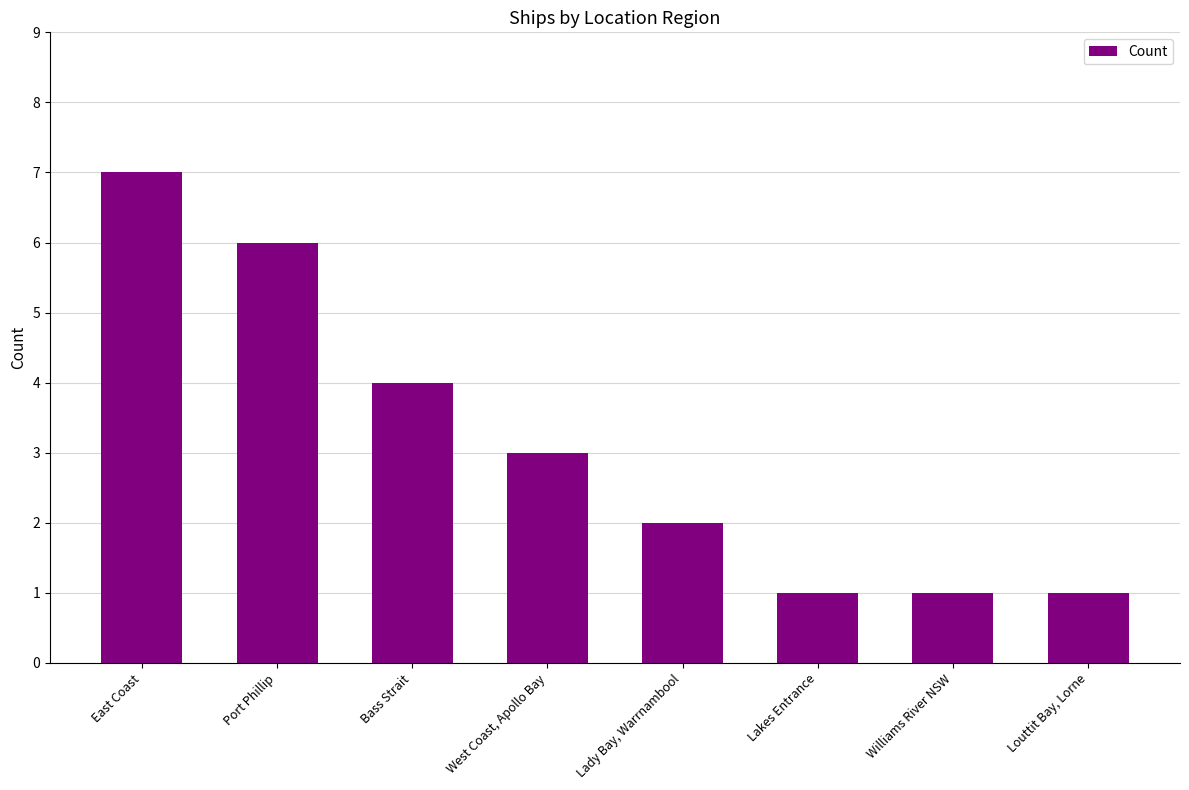

At which label does the data first exceed 3?

East Coast